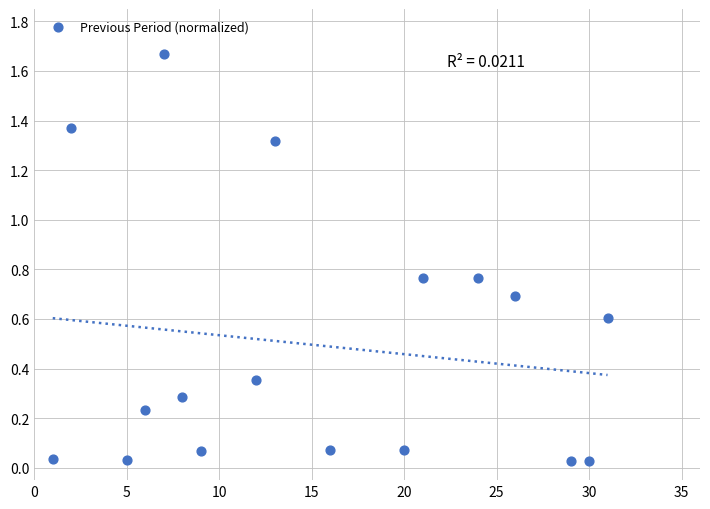

What is the range of Y values (max minus min)?

1.6